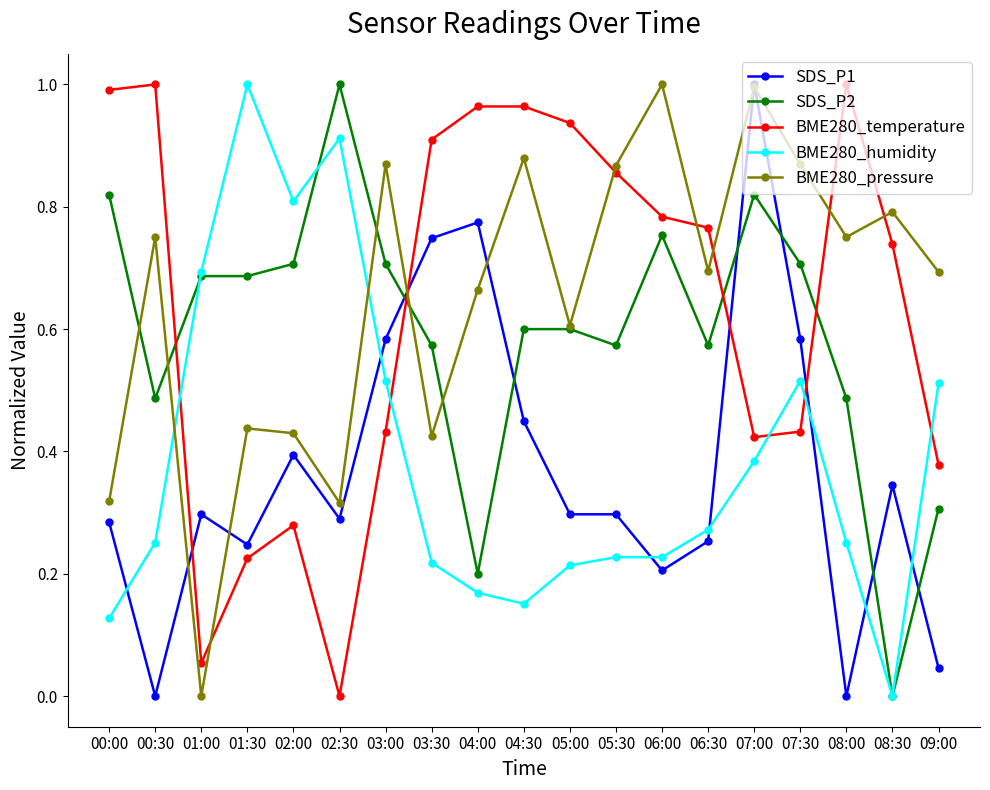

True or false: BME280_pressure has more than 1 interior local peaks.

True